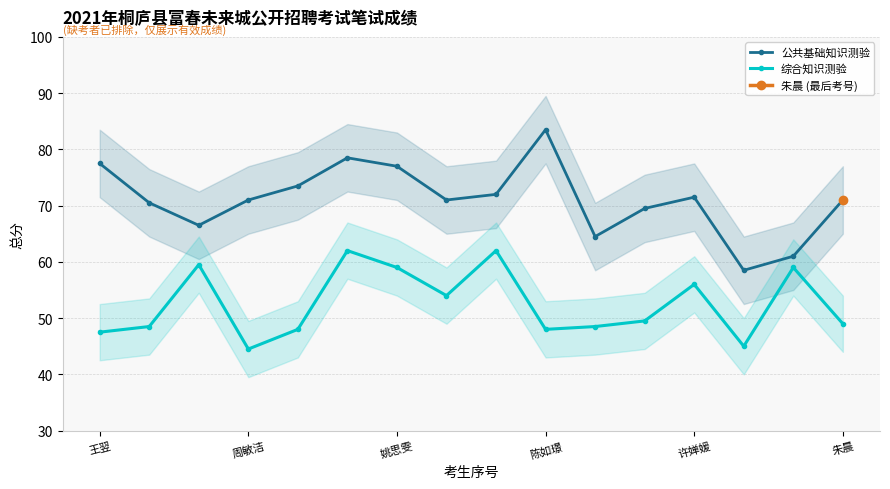

At how many categories does at least one series exceed 46?

16